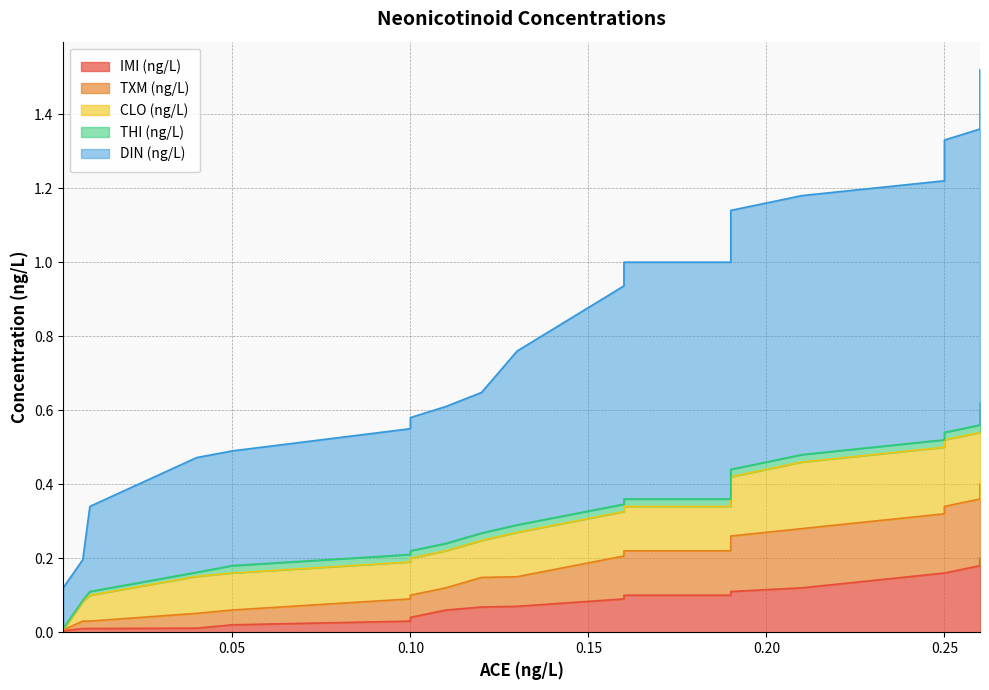

True or false: DIN (ng/L) has more than 0 interior local peaks.

False